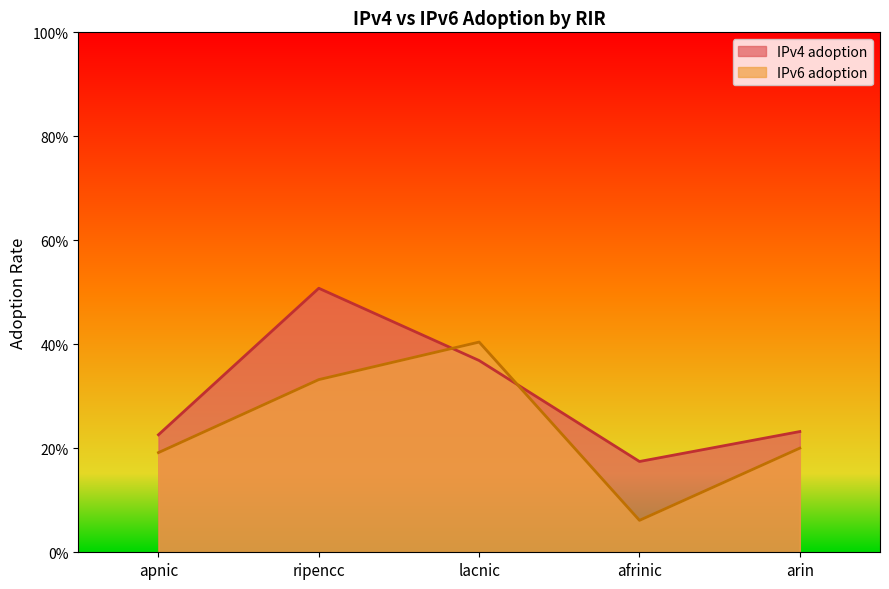

Between which two adjacent categories do IPv6 adoption and IPv4 adoption first intersect?

ripencc and lacnic